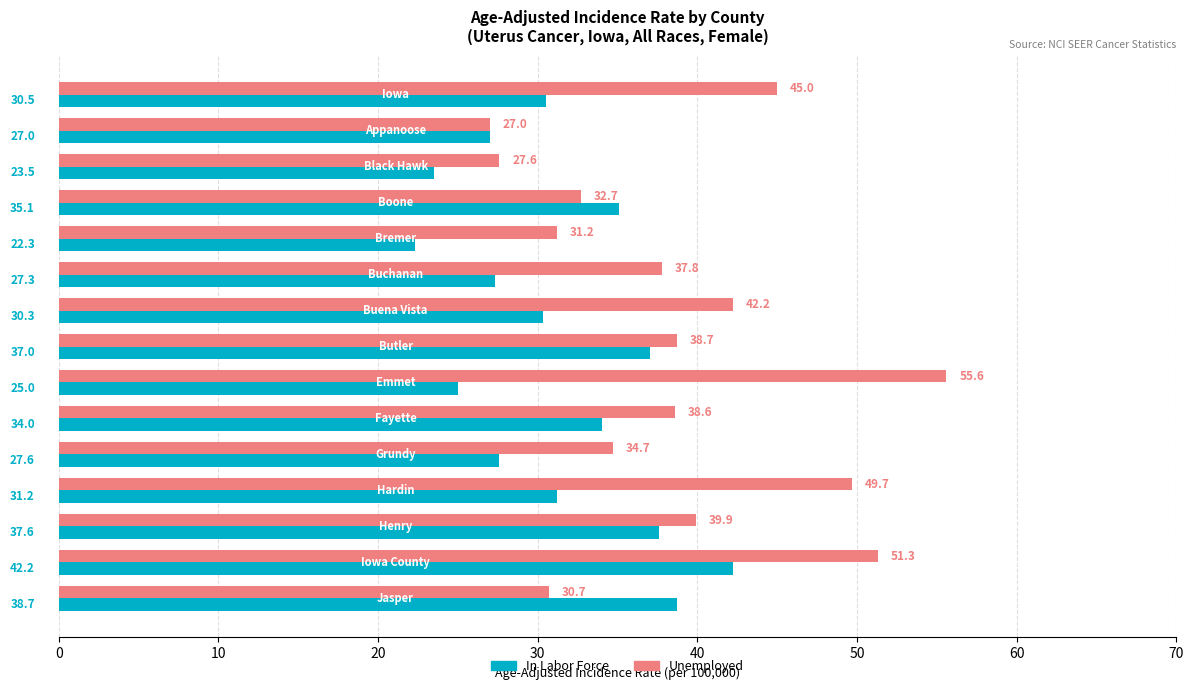

What is the greatest value displayed?

55.6